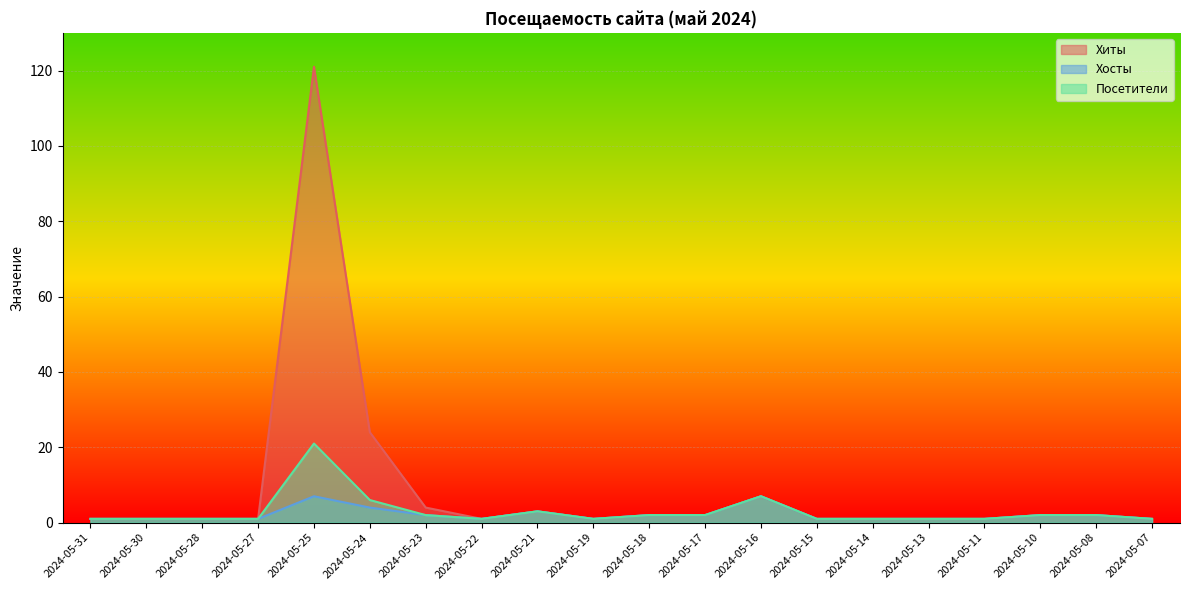

How many interior local valleys does the Хосты series have?

2